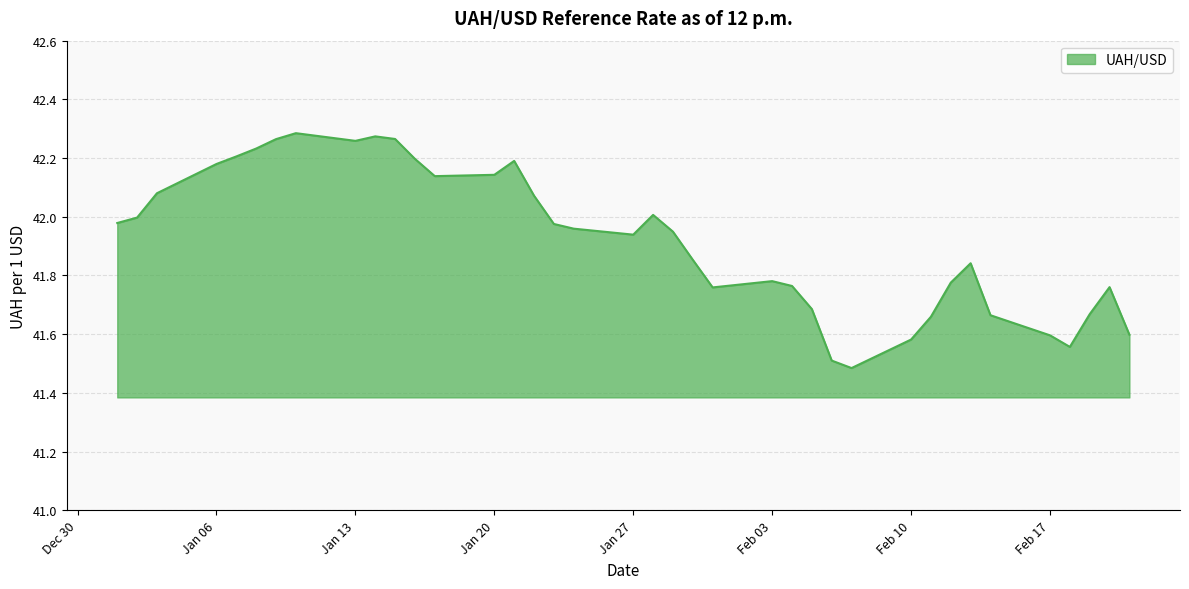

What is the smallest value displayed?

41.5